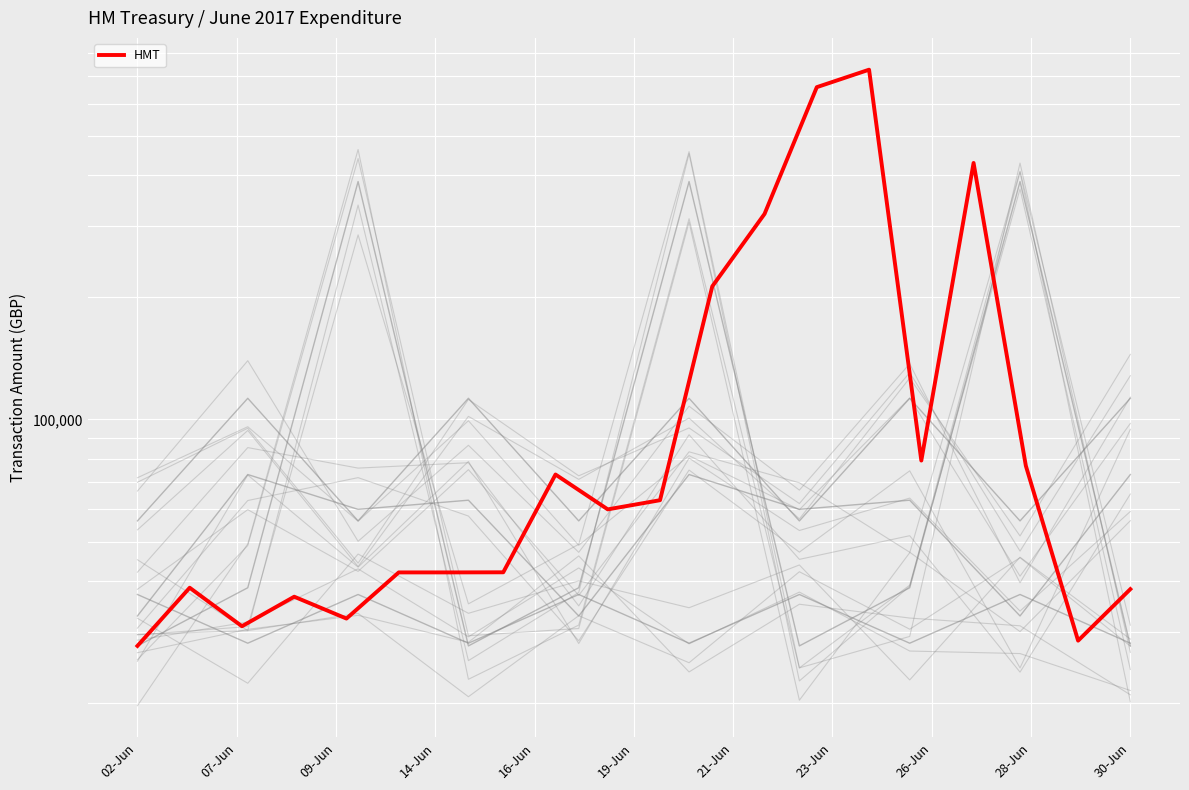

What is the smallest value displayed?

27667.0